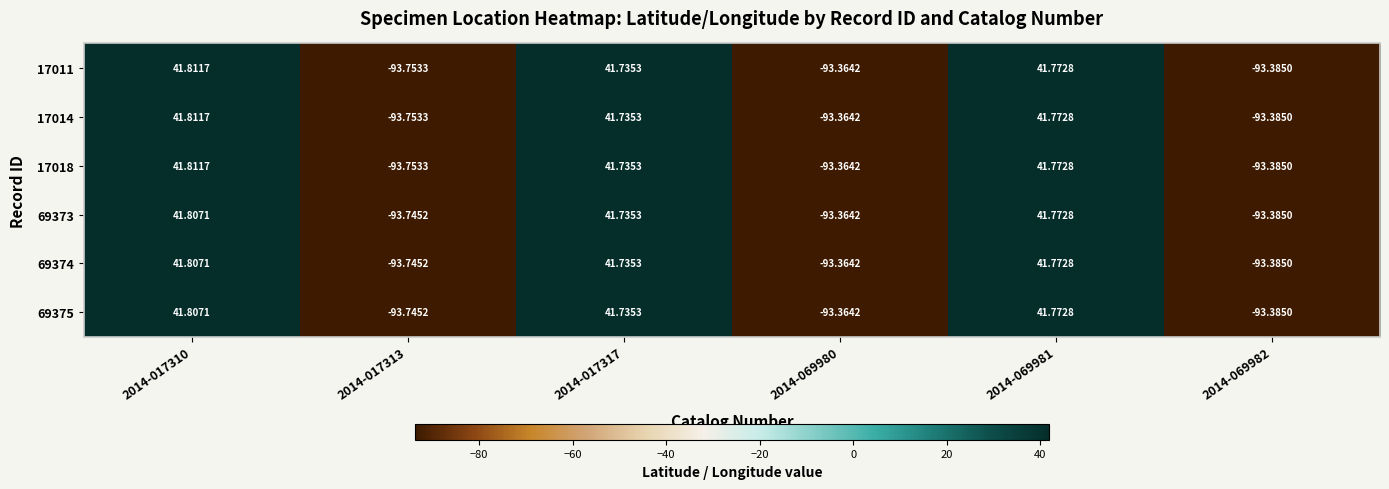

Is the value of 69375 at 2014-017313 greater than the value of 17018 at 2014-069980?

No